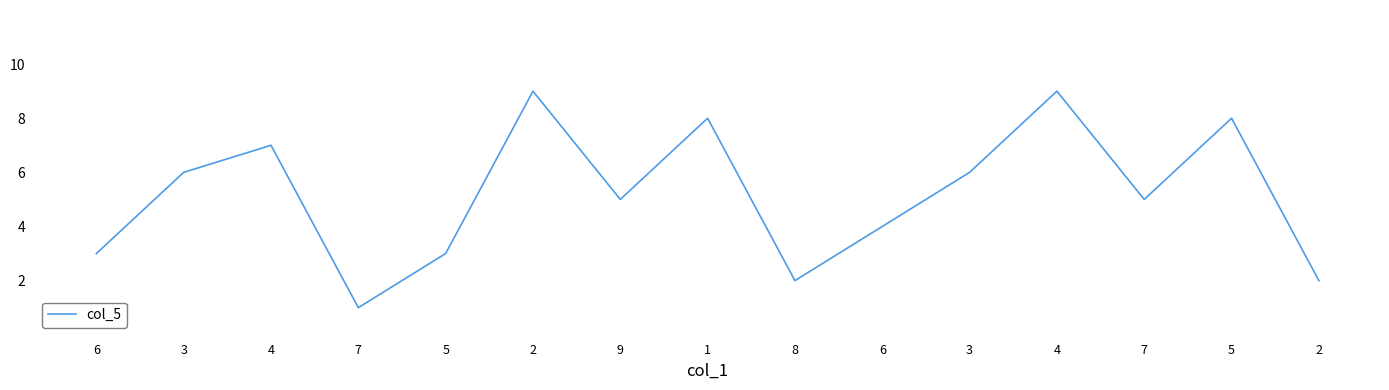

At which label does the data first exceed 5?

3